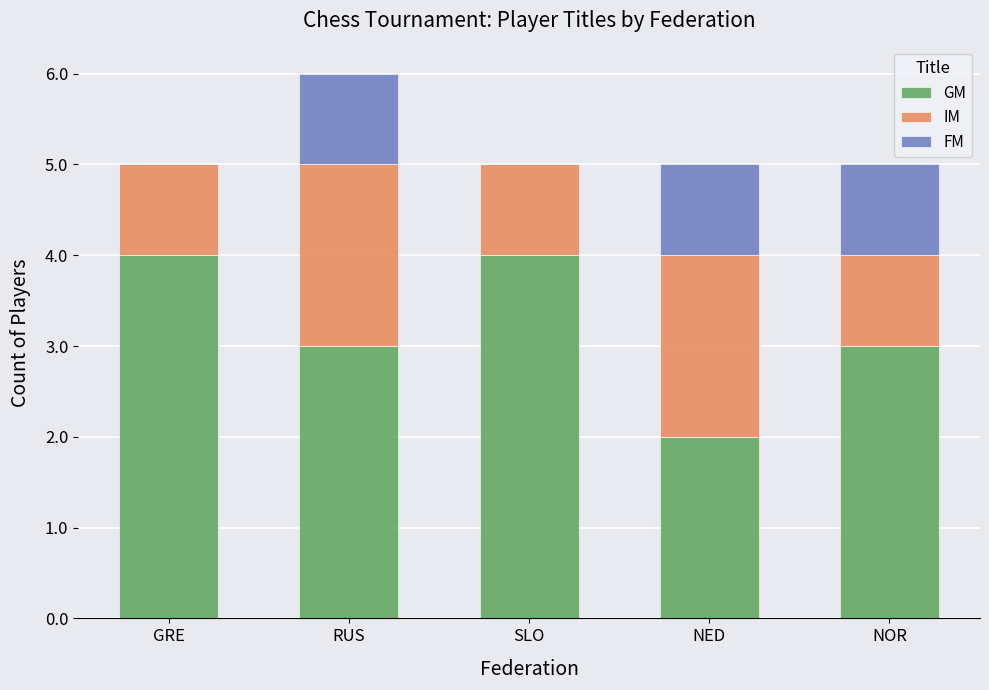

Are the bars horizontal?

No